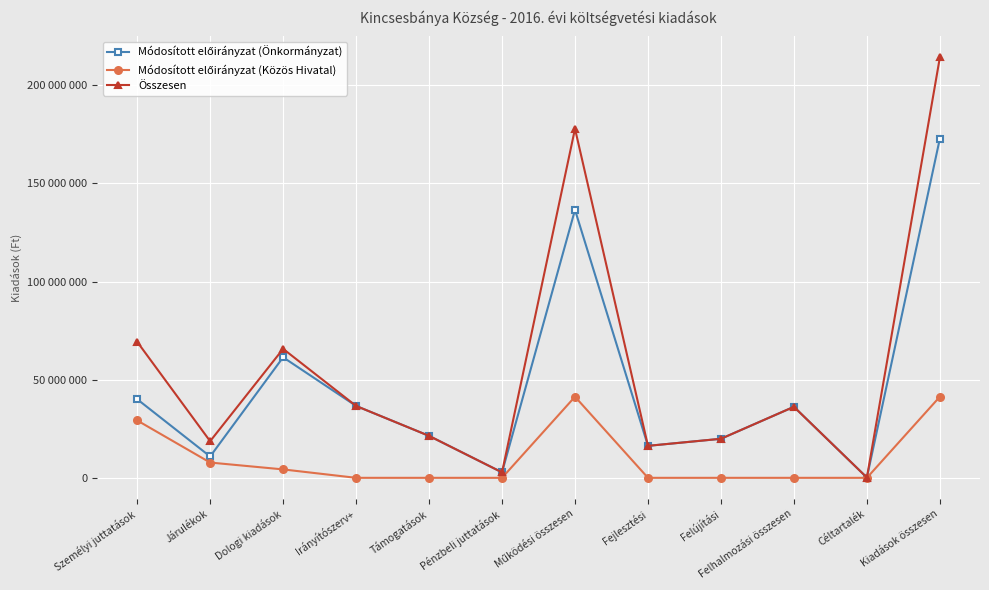

Does the chart have visible grid lines?

Yes